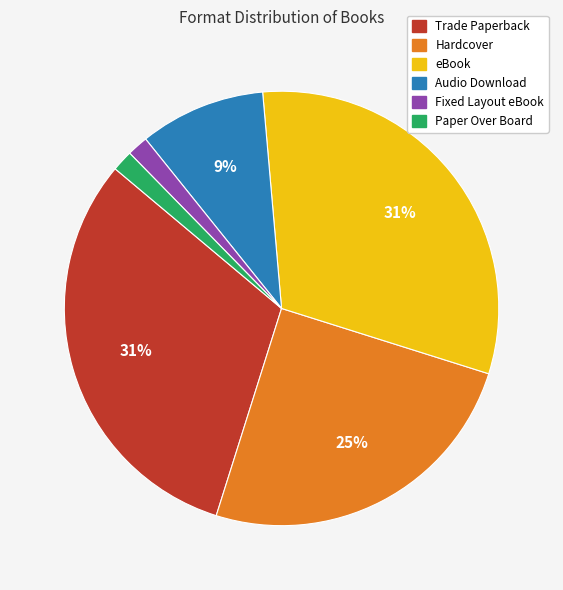

To the nearest percent, what portion does Fixed Layout eBook represent?

2%